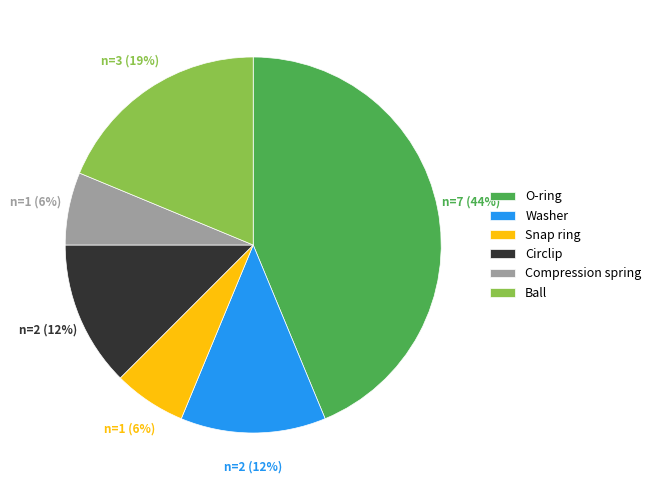

Approximately how many times larger is the value at Snap ring compared to Ball?

0.3